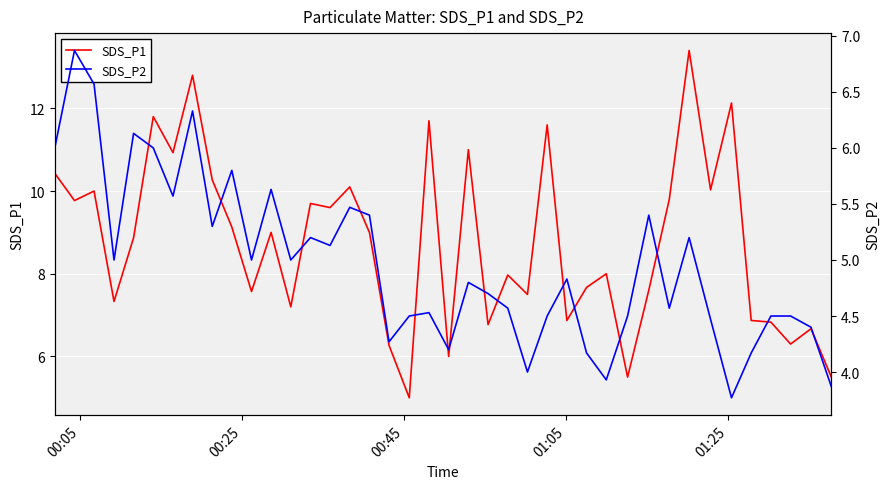

What is the minimum value for SDS_P1?

5.0